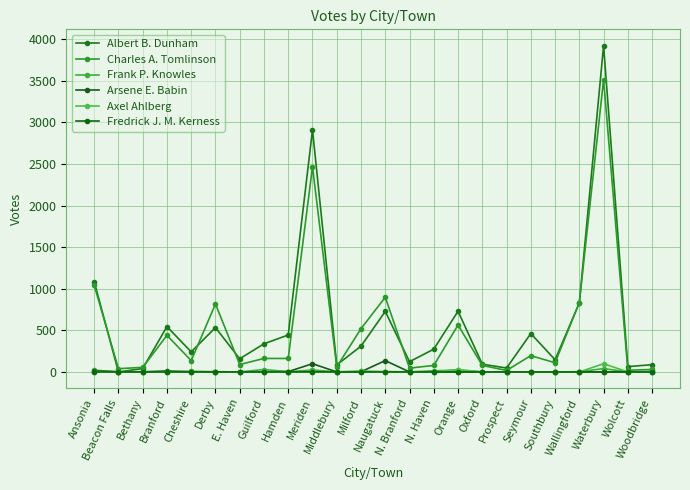

Count the Fredrick J. M. Kerness values in the range 0 to 1.

24